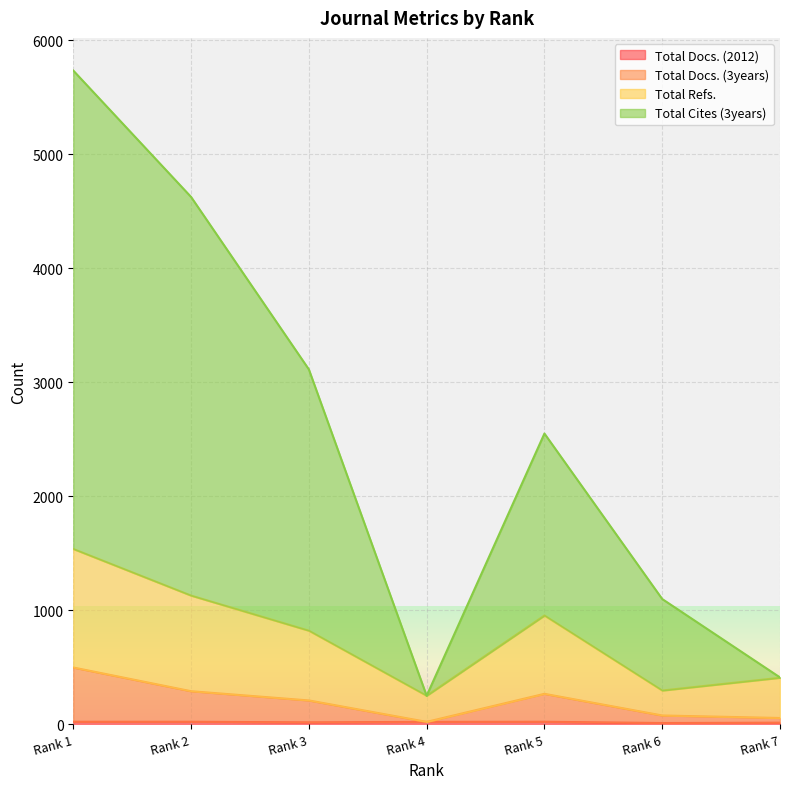

How many categories are shown in the chart?

7